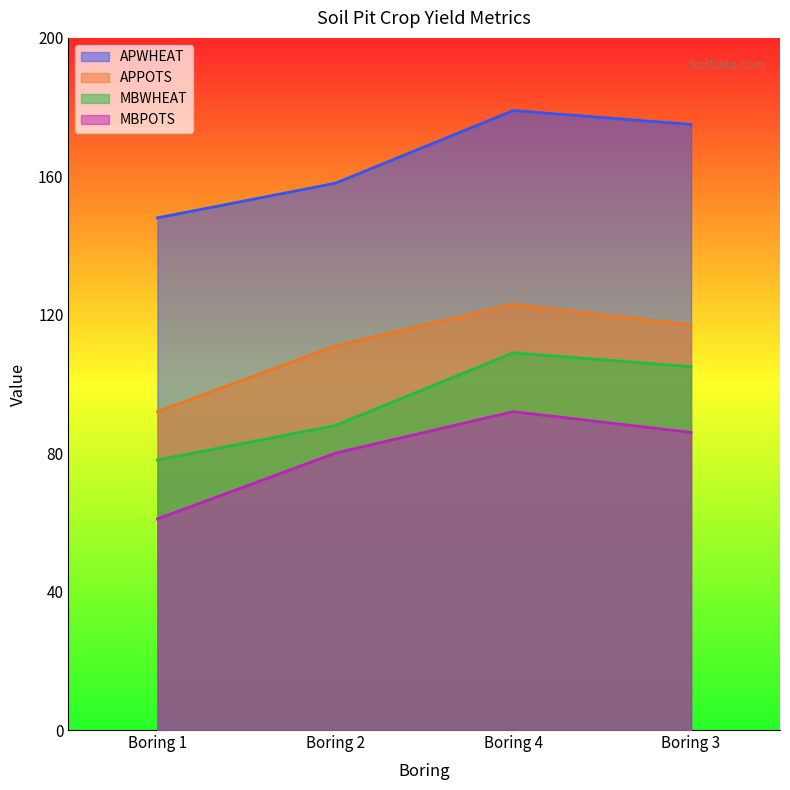

List the labels in order of MBWHEAT value, largest first.

Boring 4, Boring 3, Boring 2, Boring 1